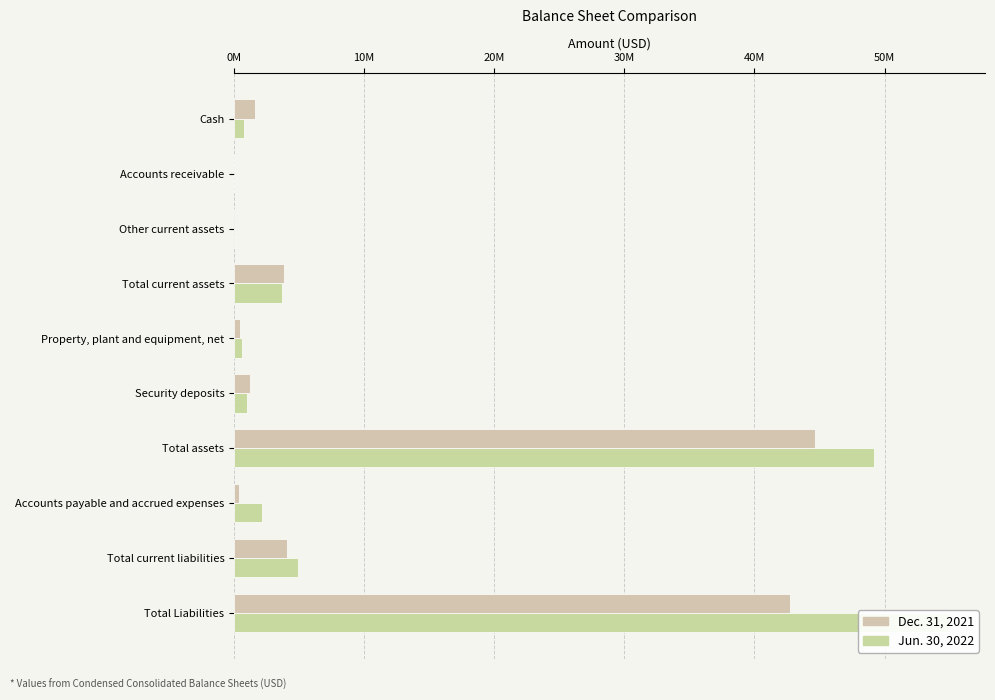

Rank the series at Total assets from lowest to highest value.

Dec. 31, 2021, Jun. 30, 2022